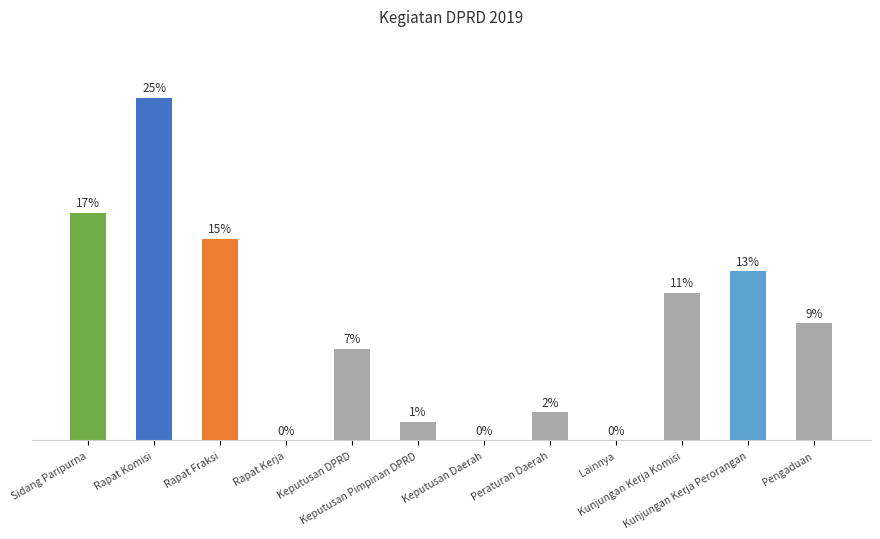

What is the ratio of the value at Keputusan Pimpinan DPRD to the value at Rapat Komisi?

0.1